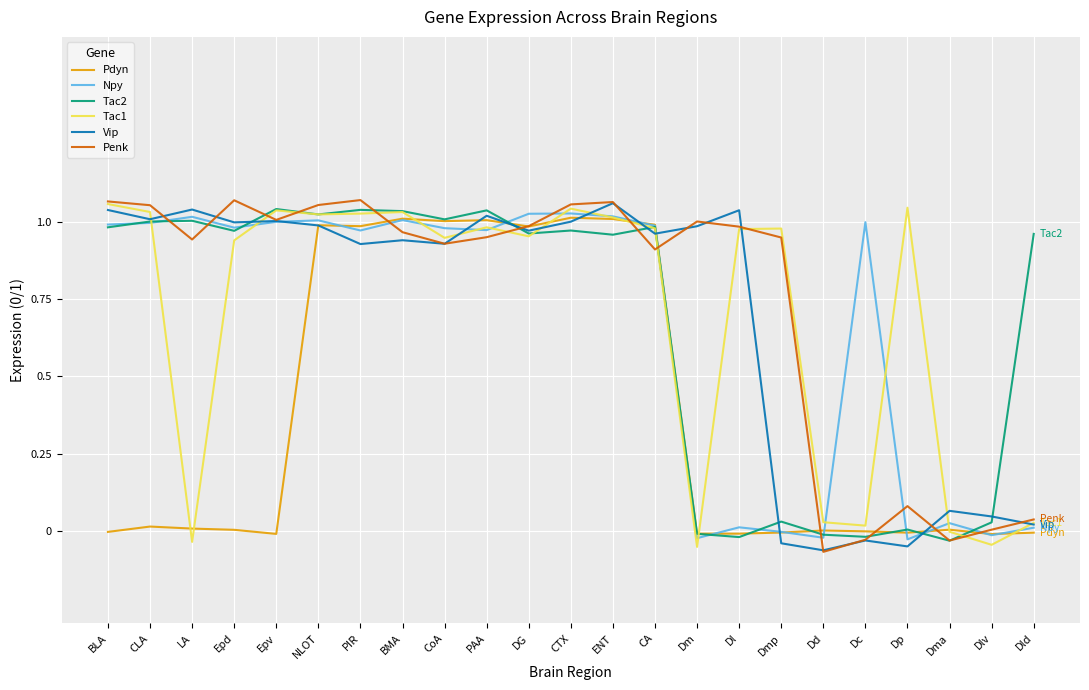

The value of Tac1 at PIR is 1.0. True or false?

True